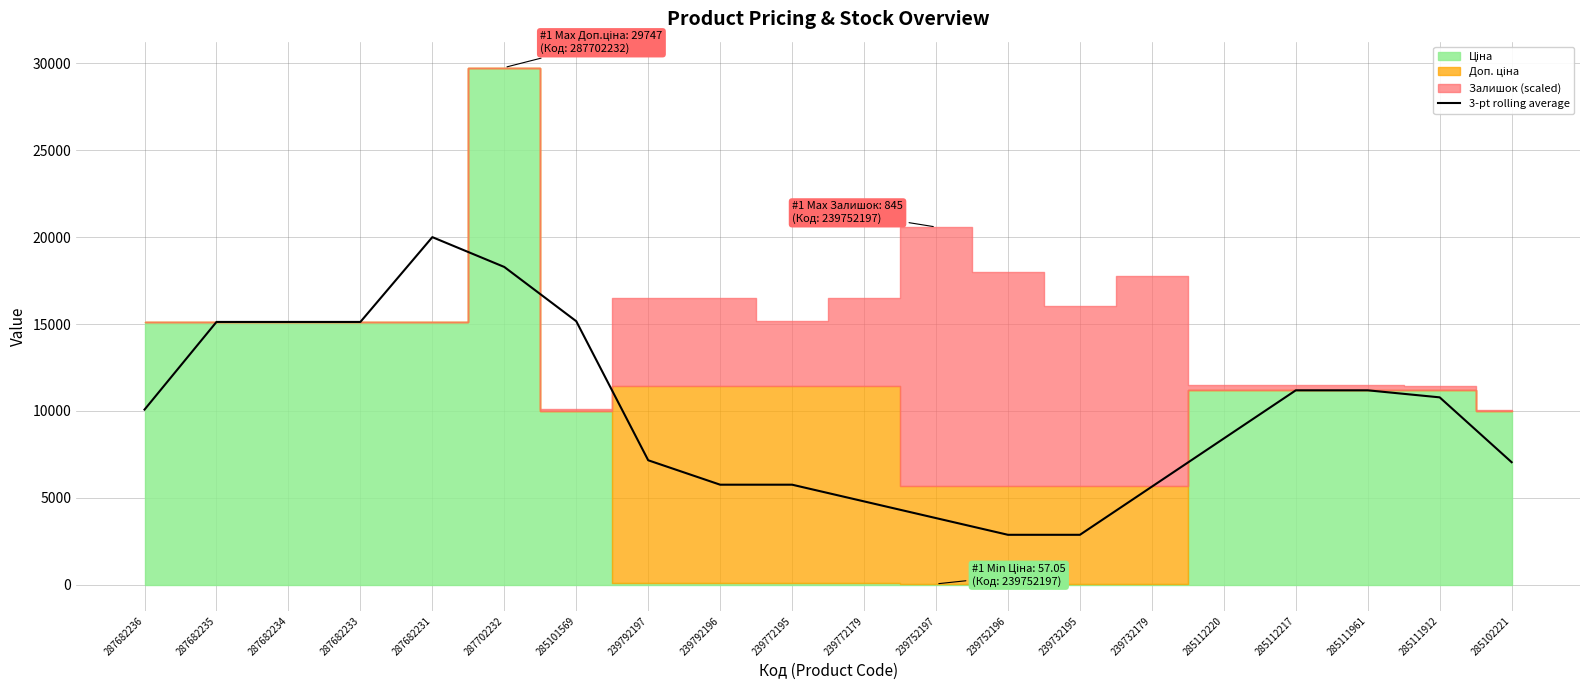

Between 239732179 and 285112217, which is larger?

285112217